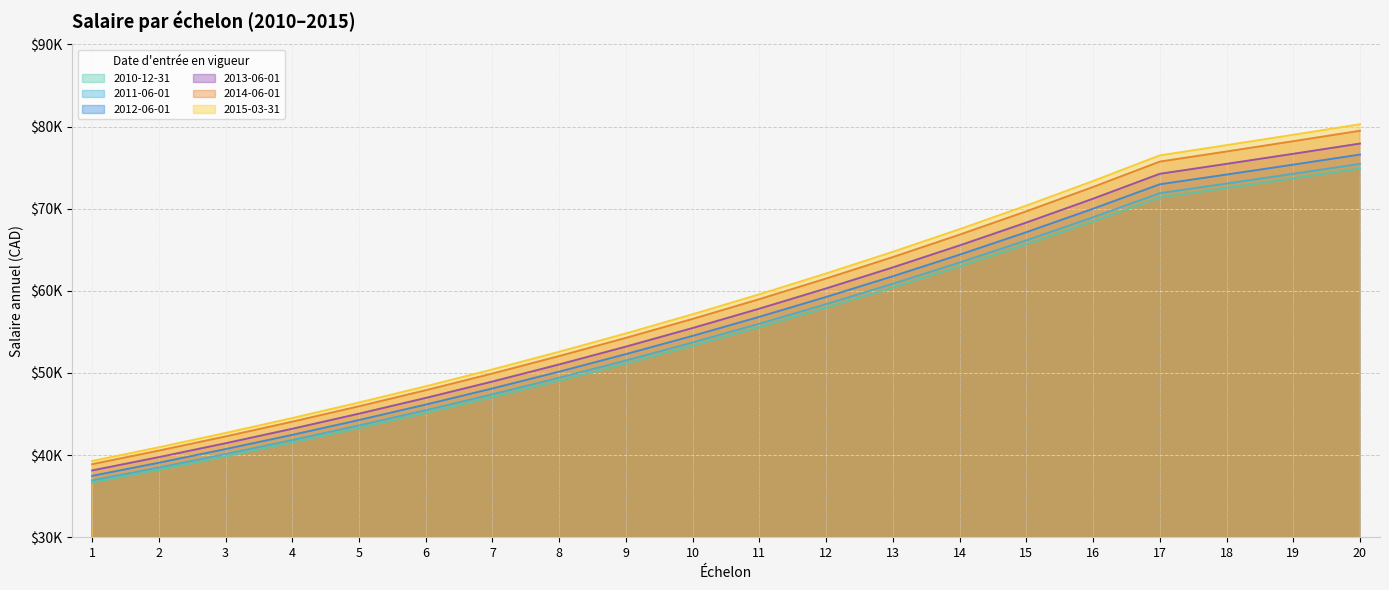

What are all the series names shown in the legend?

2010-12-31, 2011-06-01, 2012-06-01, 2013-06-01, 2014-06-01, 2015-03-31